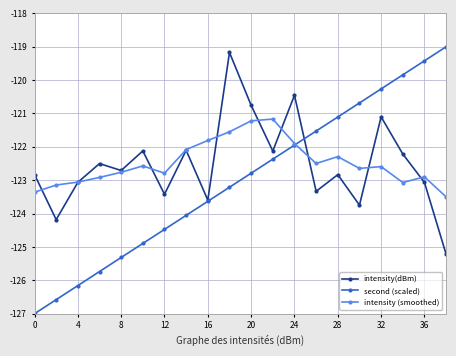

Which series has the largest range (max minus min)?

second (scaled)